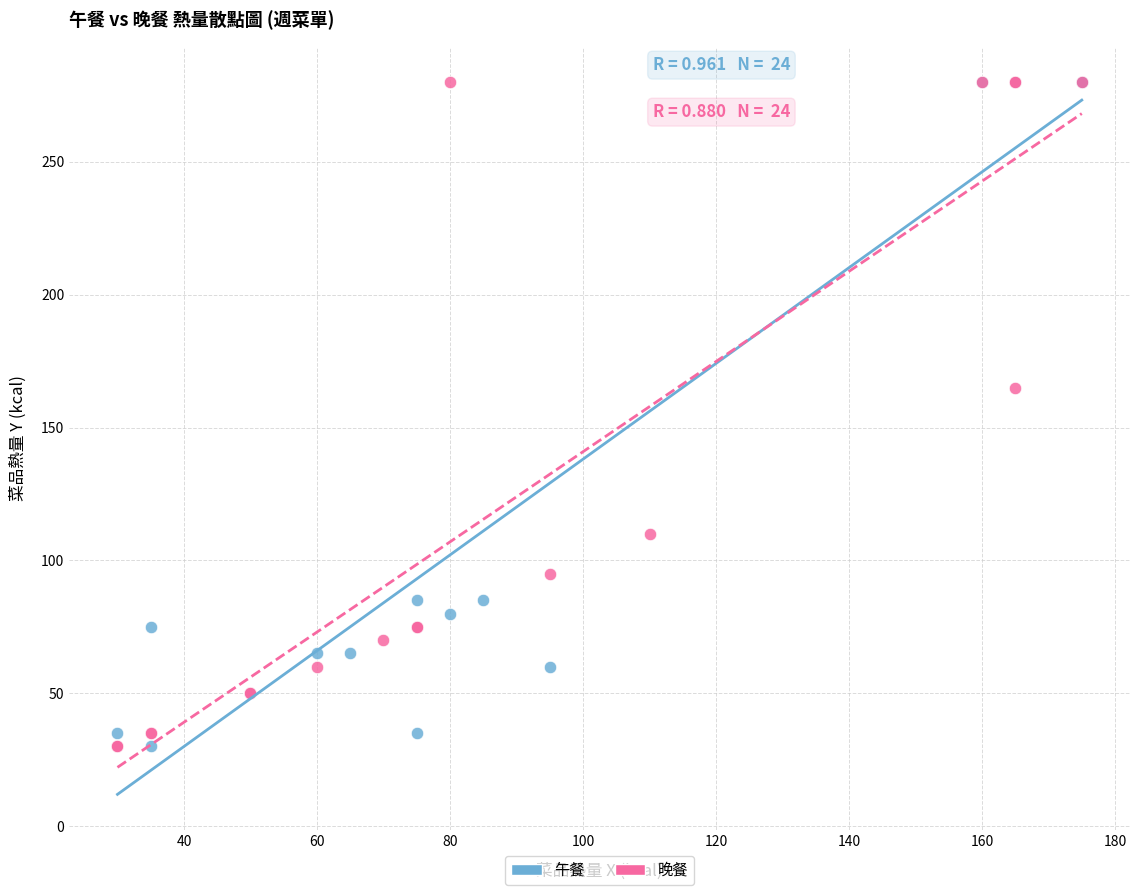

What are all the series names shown in the legend?

午餐, 晚餐